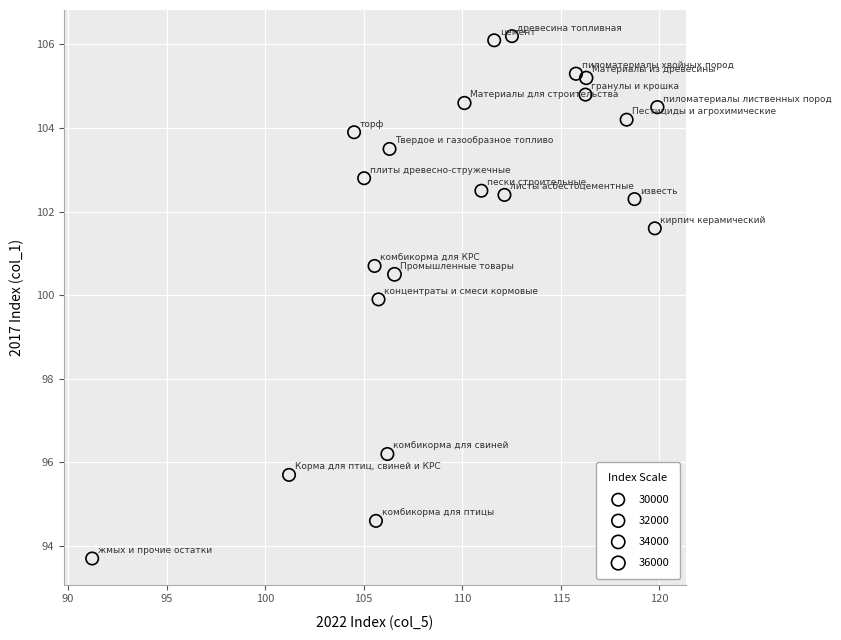

What is the range of X values (max minus min)?

28.7